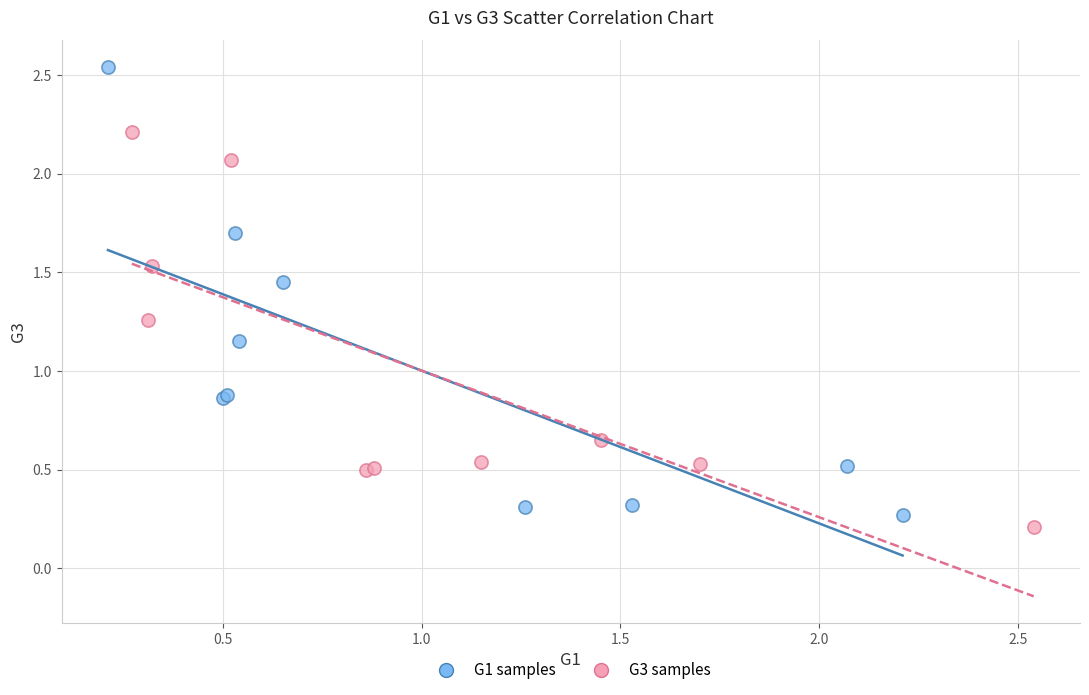

Which series reaches the maximum Y coordinate?

G1 samples